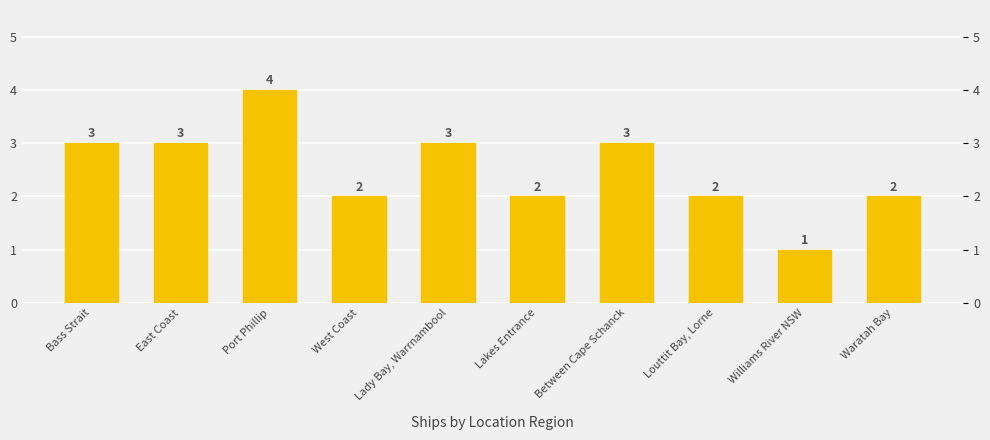

What is the sum of the values at Between Cape Schanck and Waratah Bay?

5